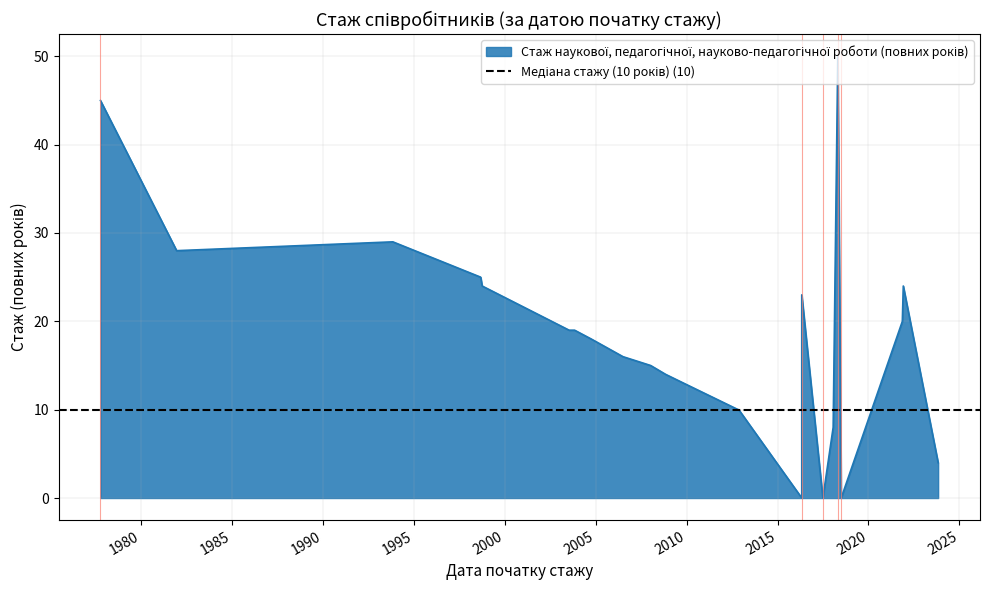

The chart shows a value of 0 at 2018-07-02. True or false?

True